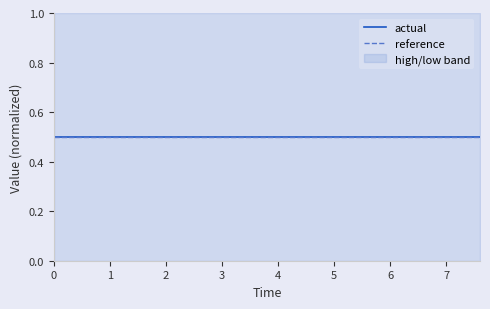

True or false: reference has a value of 0.5 at 2.

True